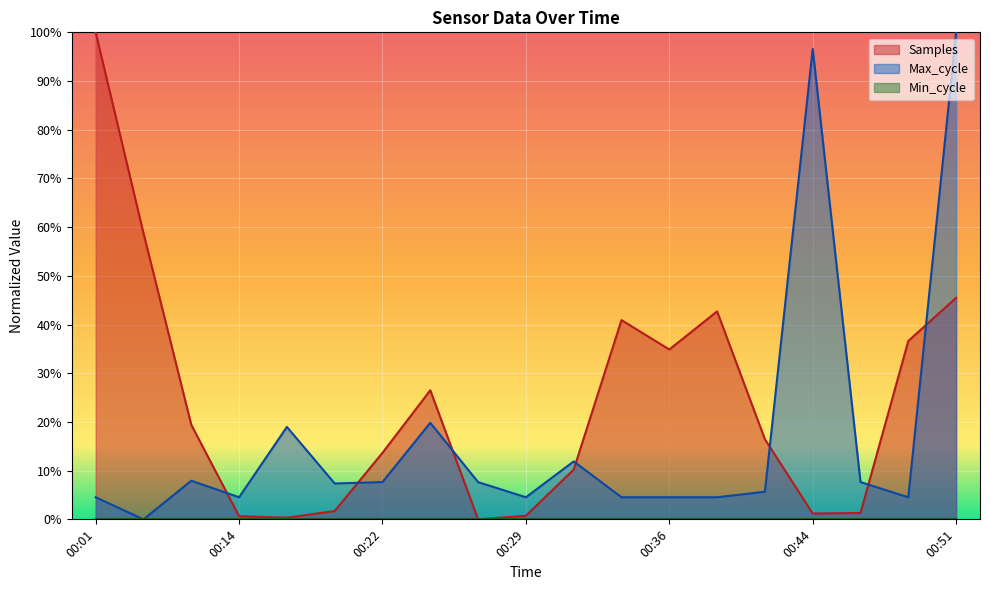

Reading left to right, transcribe all the data shown in this chart.

Samples: 100.0	58.8	19.4	0.7	0.3	1.7	13.7	26.5	0.0	0.7	10.2	40.9	34.9	42.7	16.5	1.2	1.3	36.6	45.5
Max_cycle: 4.5	0.0	7.9	4.5	19.0	7.4	7.6	19.8	7.6	4.5	11.9	4.5	4.5	4.5	5.7	96.6	7.6	4.5	100.0